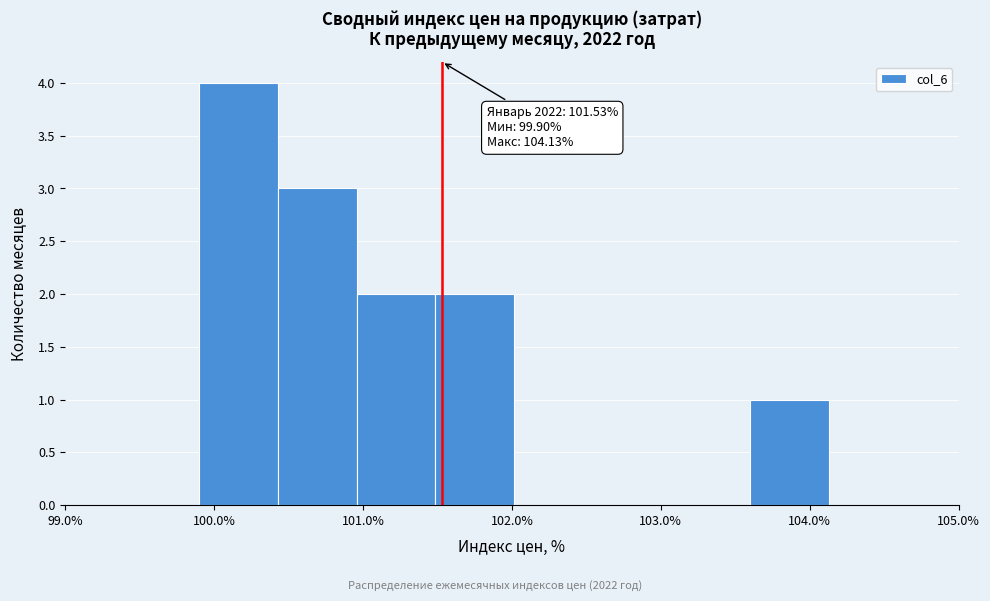

Over which range of the x-axis is the bar tallest?

99.9 to 100.4